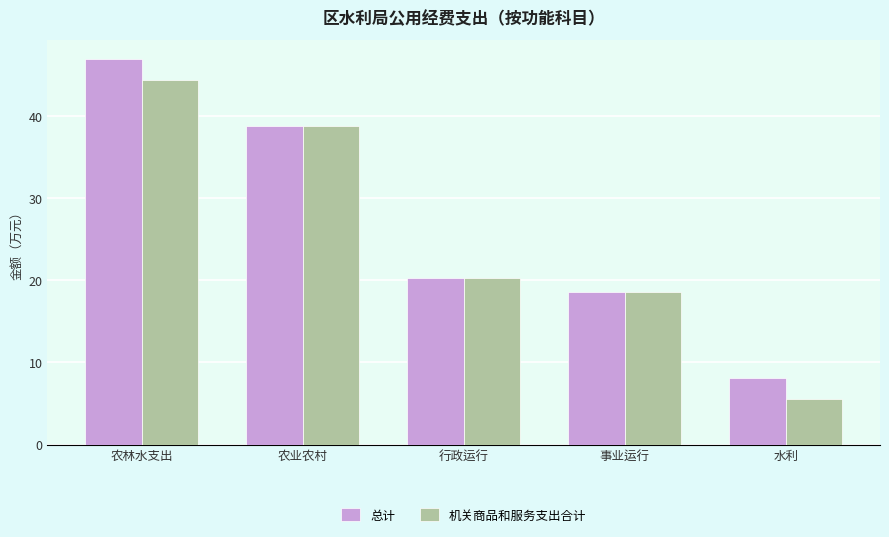

At how many categories does at least one series exceed 27?

2